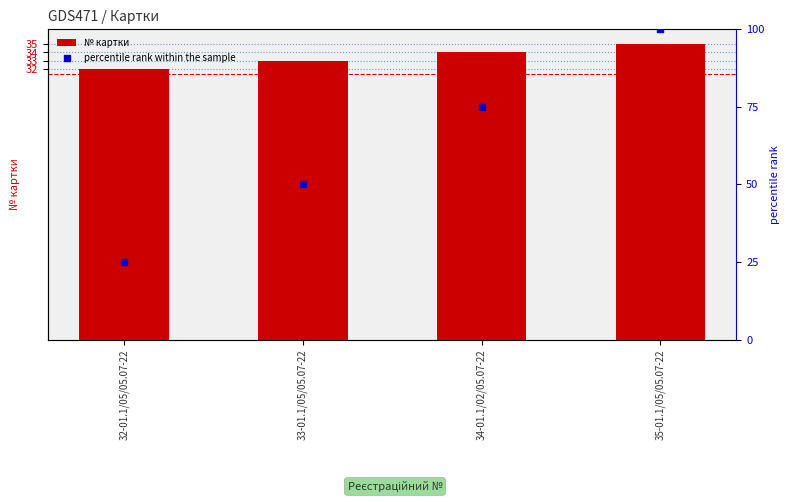

At how many categories does at least one series exceed 77?

1